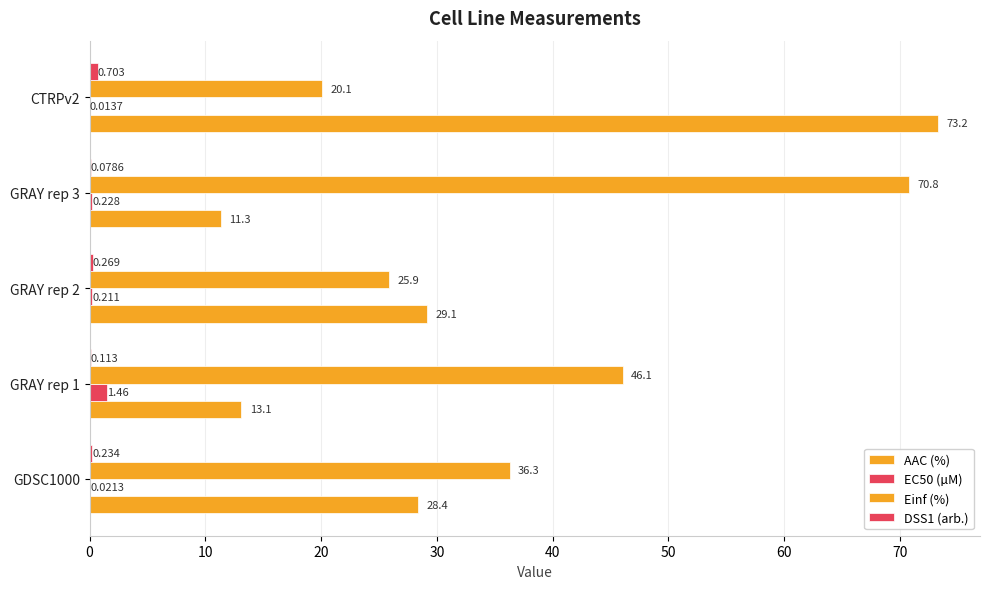

How many distinct data groups are displayed?

4